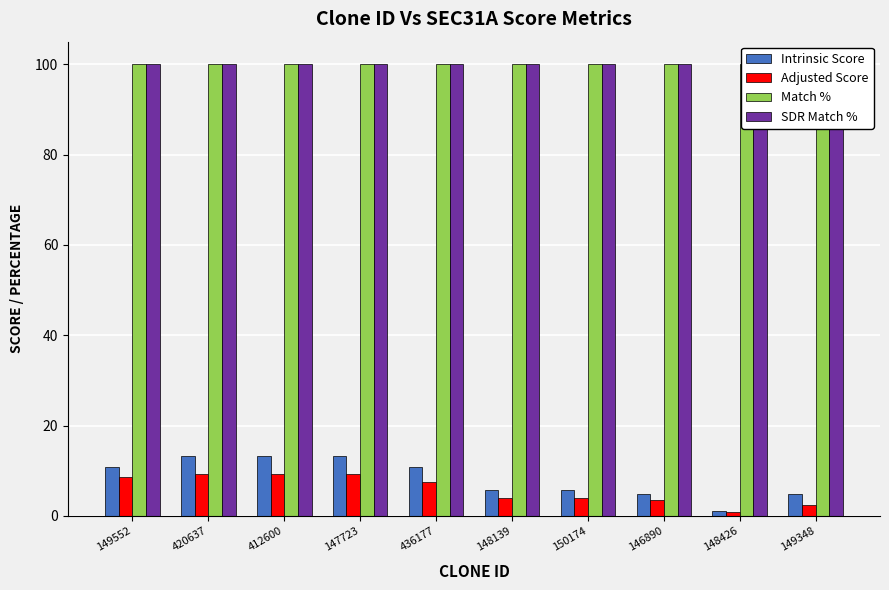

Which series changed the most between 436177 and 150174?

Intrinsic Score